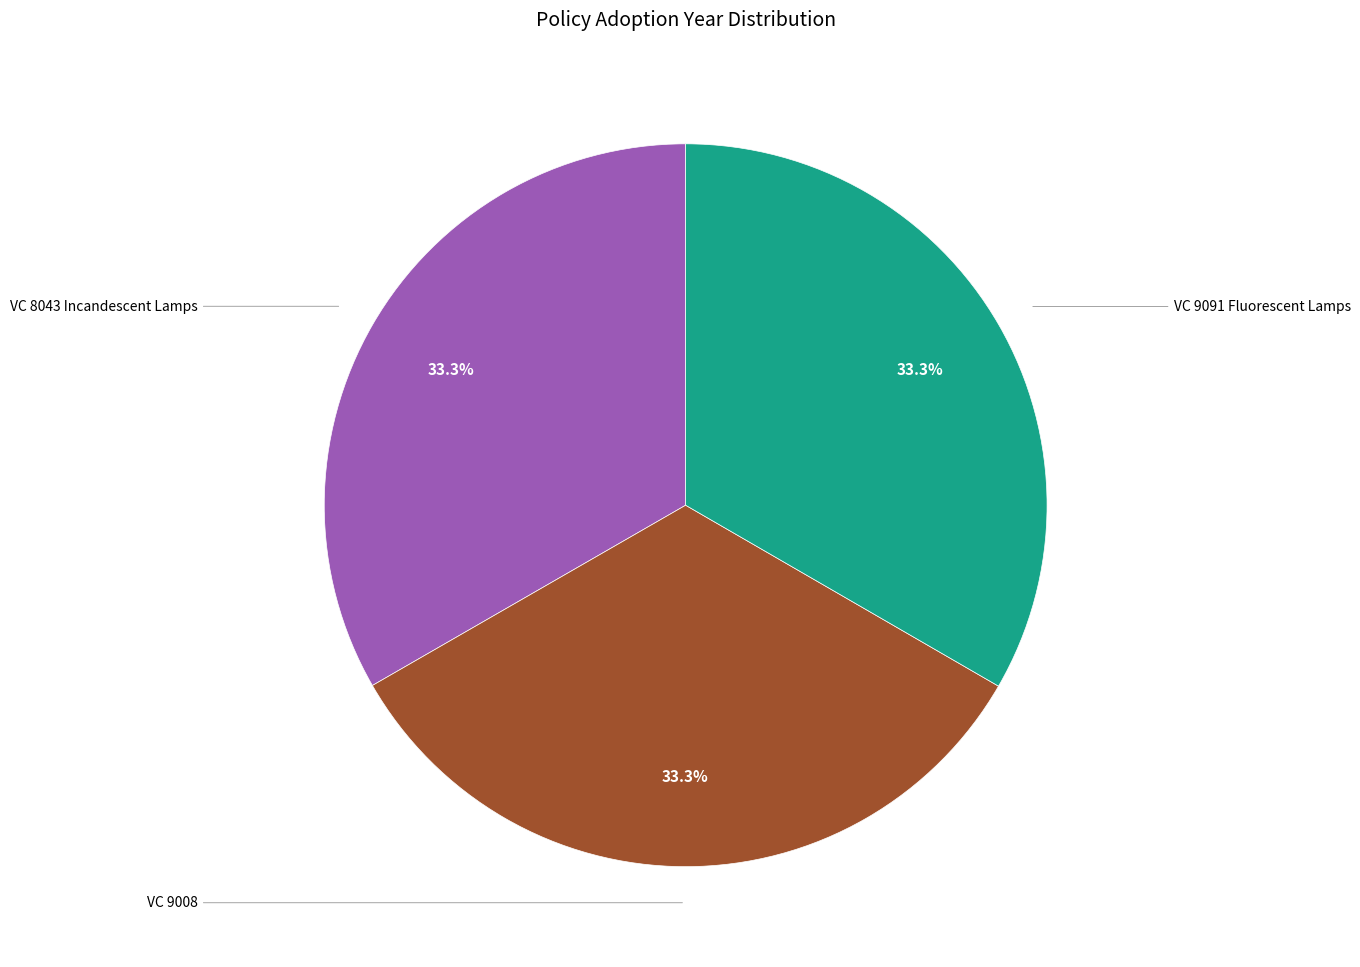

Does any single category account for the majority?

No